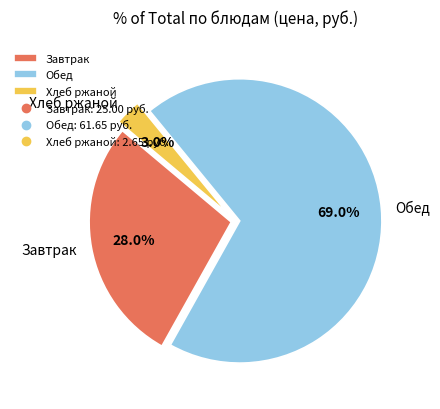

Which category has the smallest portion of the pie?

Хлеб ржаной